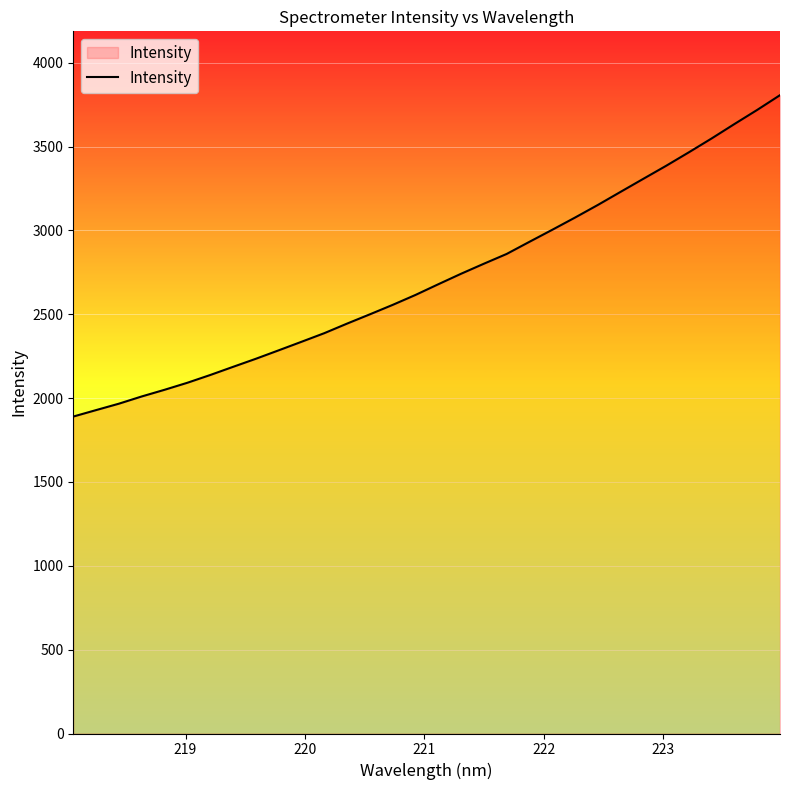

What is the smallest value displayed?

1890.2